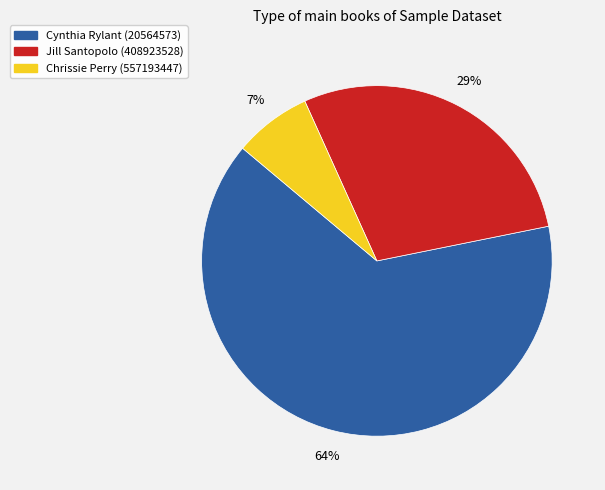

True or false: Chrissie Perry (557193447) accounts for 1% of the total.

False